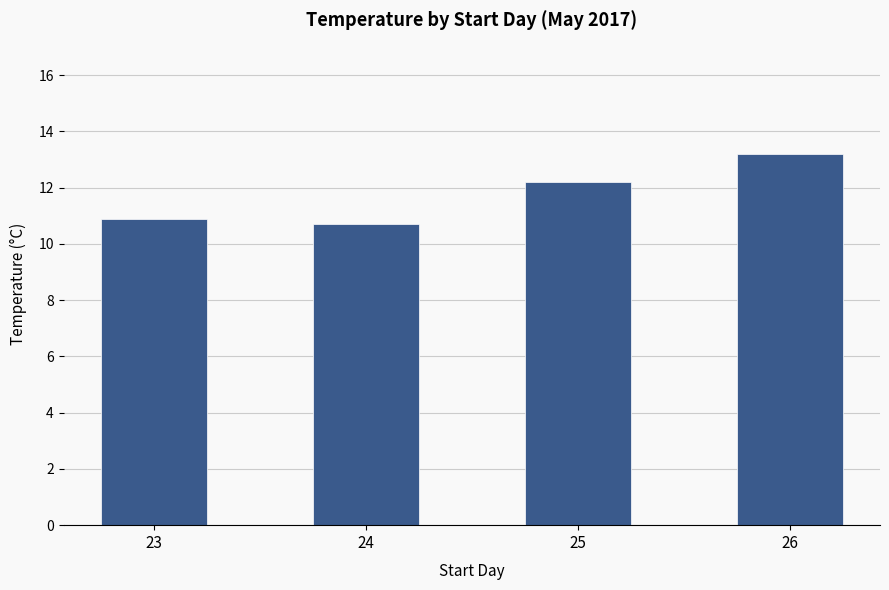

What is the average value?

11.8